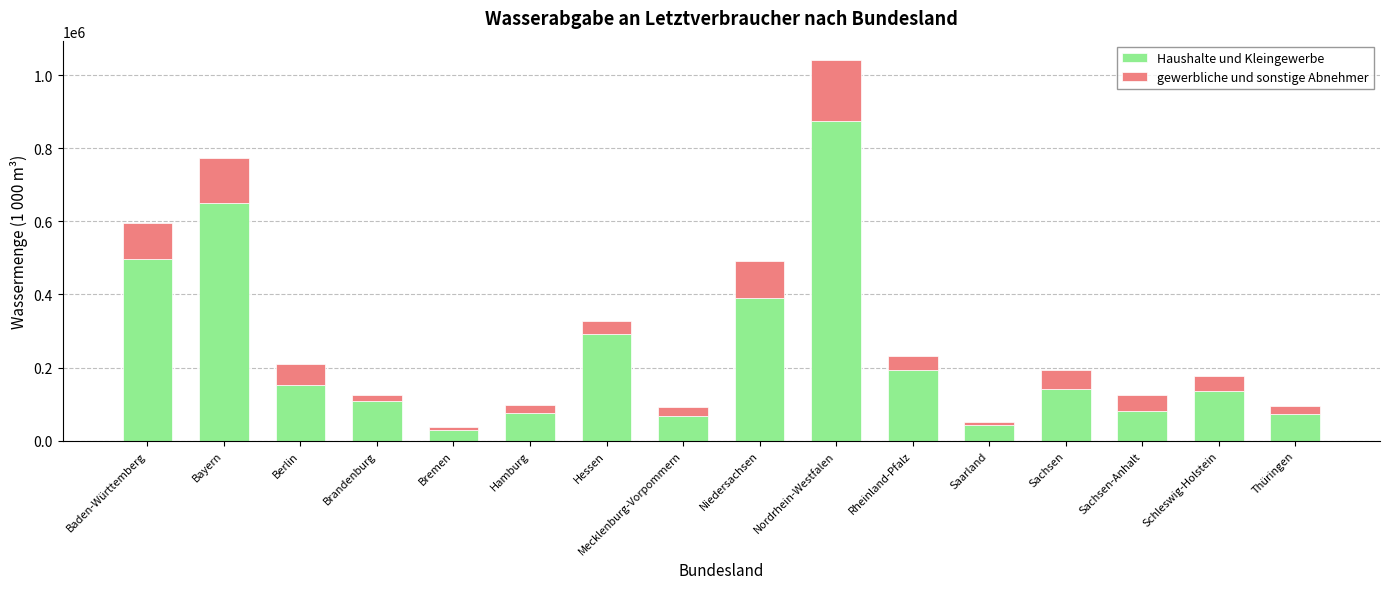

The value of Haushalte und Kleingewerbe at Niedersachsen is 538230. True or false?

False